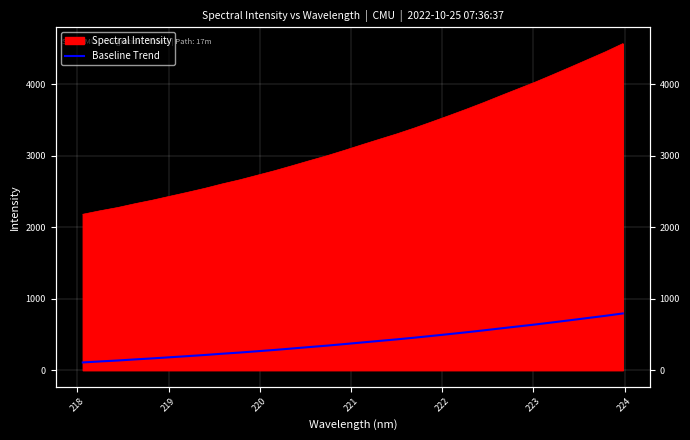

How many categories are shown in the chart?

32